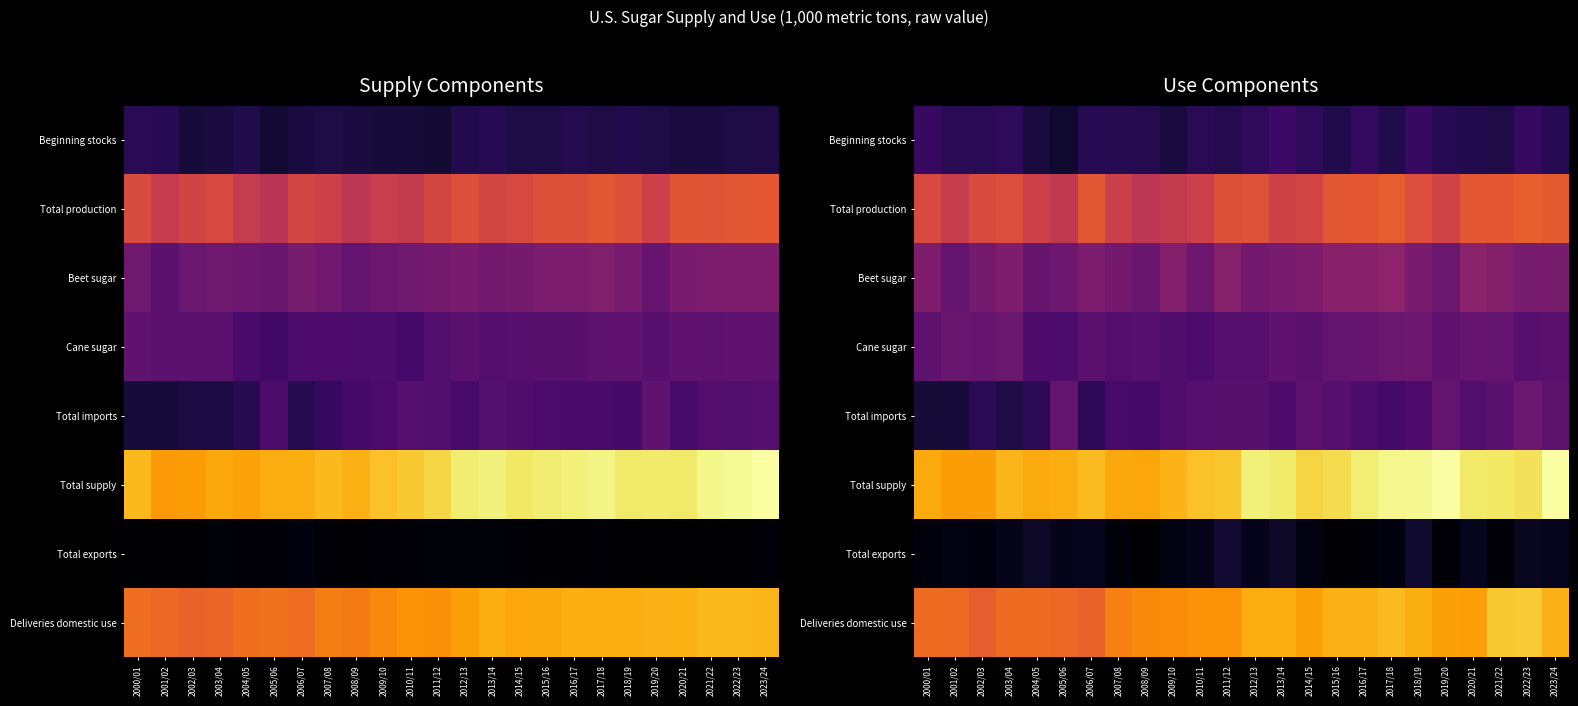

What is the spread (max minus min) of values at 2017/18?

13456.8